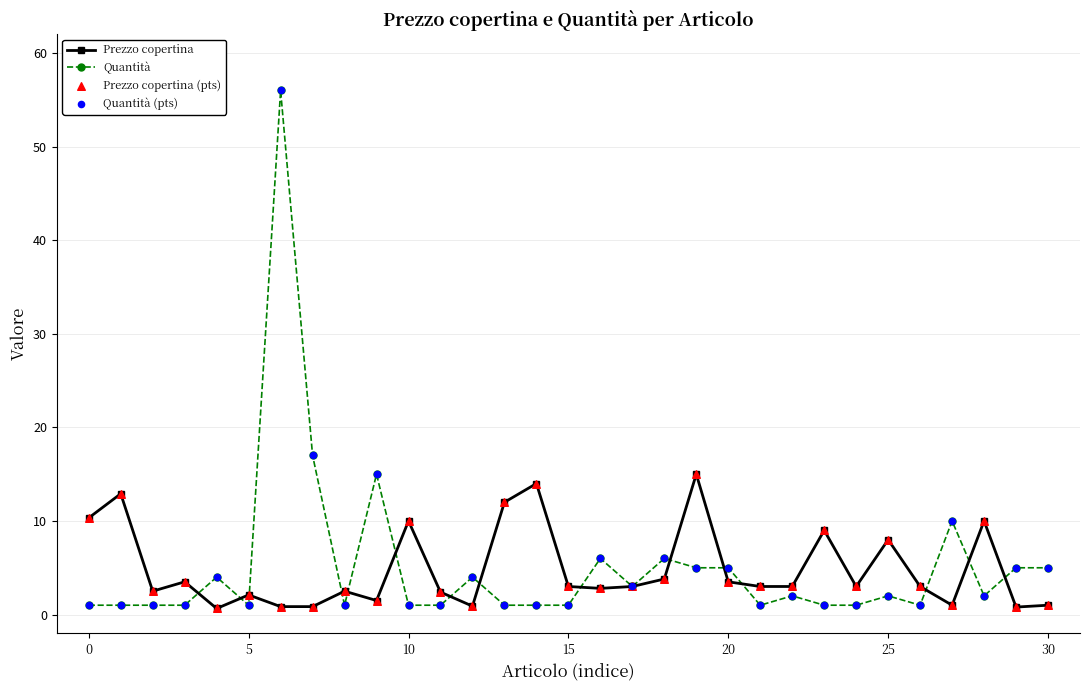

Which series has the widest spread of values?

Quantità